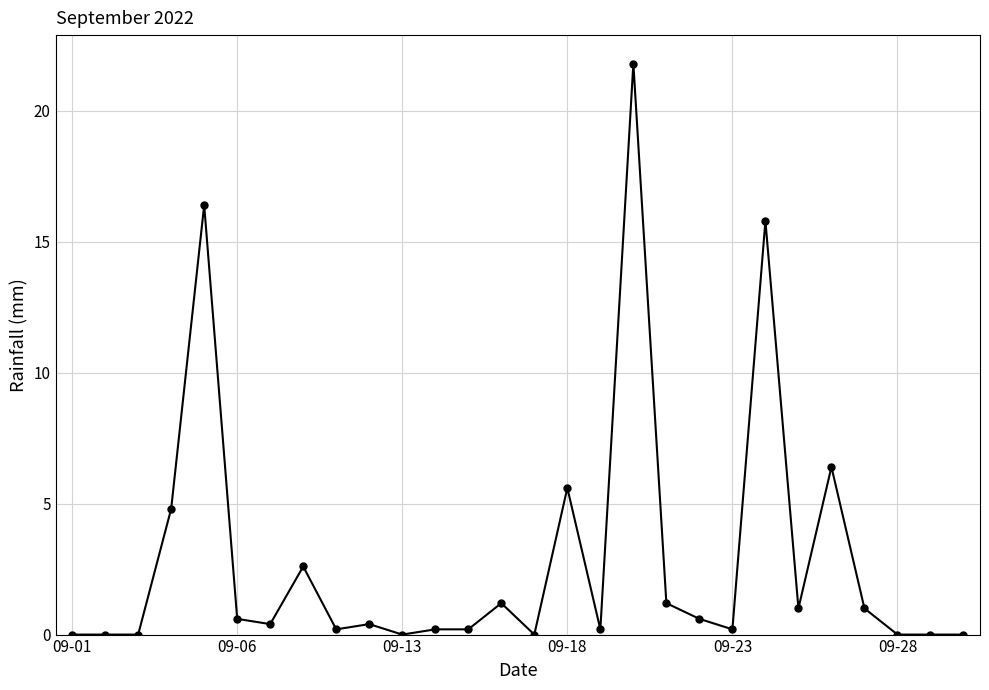

How many categories are shown in the chart?

28